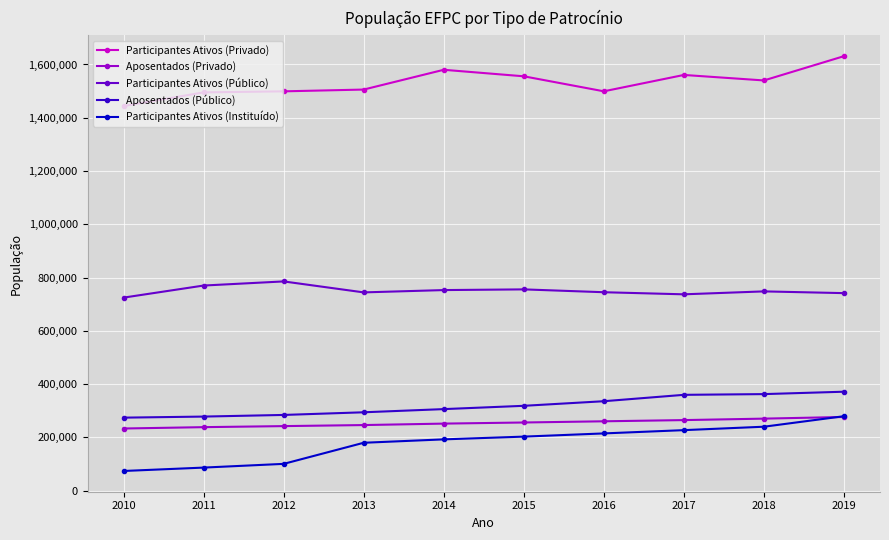

What is the lowest value of the Participantes Ativos (Público) series?

724650